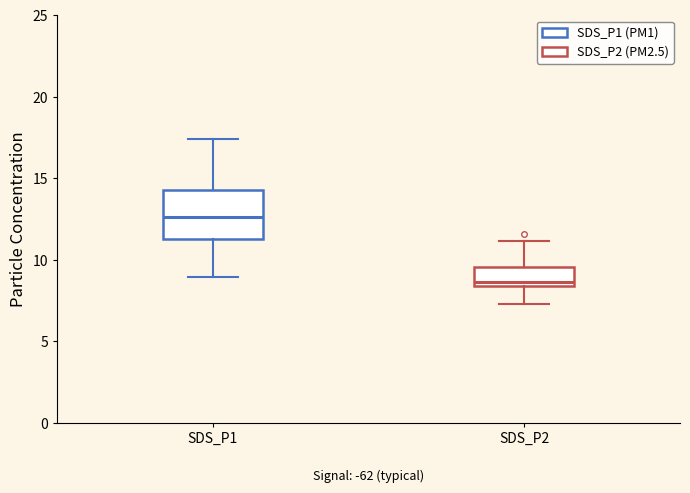

Reading left to right, read every box against the y-axis: the position of its median line, the range the box covers, and the ends of its whiskers. The values are not printed on the chart, so give them approximately, as read against the axis.

SDS_P1: median 12.5, box 11.5 to 14.5, whiskers 9.0 to 17.5
SDS_P2: median 8.5 (just above the box's lower edge), box 8.5 to 9.5, whiskers 7.5 to 11.0